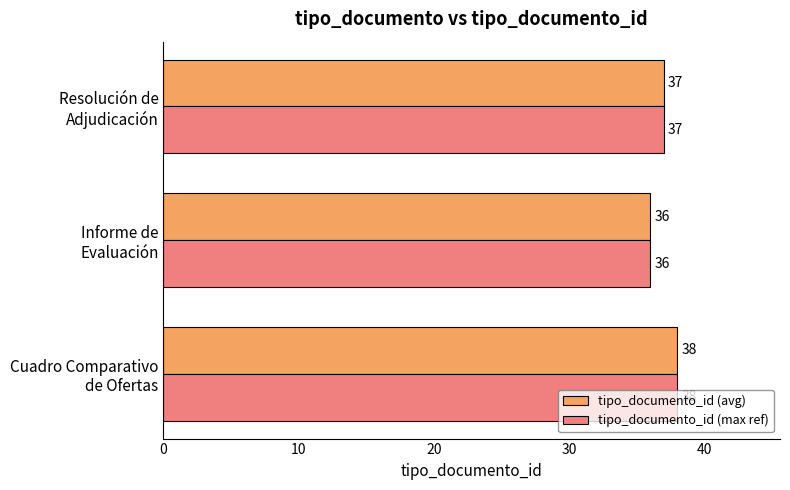

What is the greatest value displayed?

38